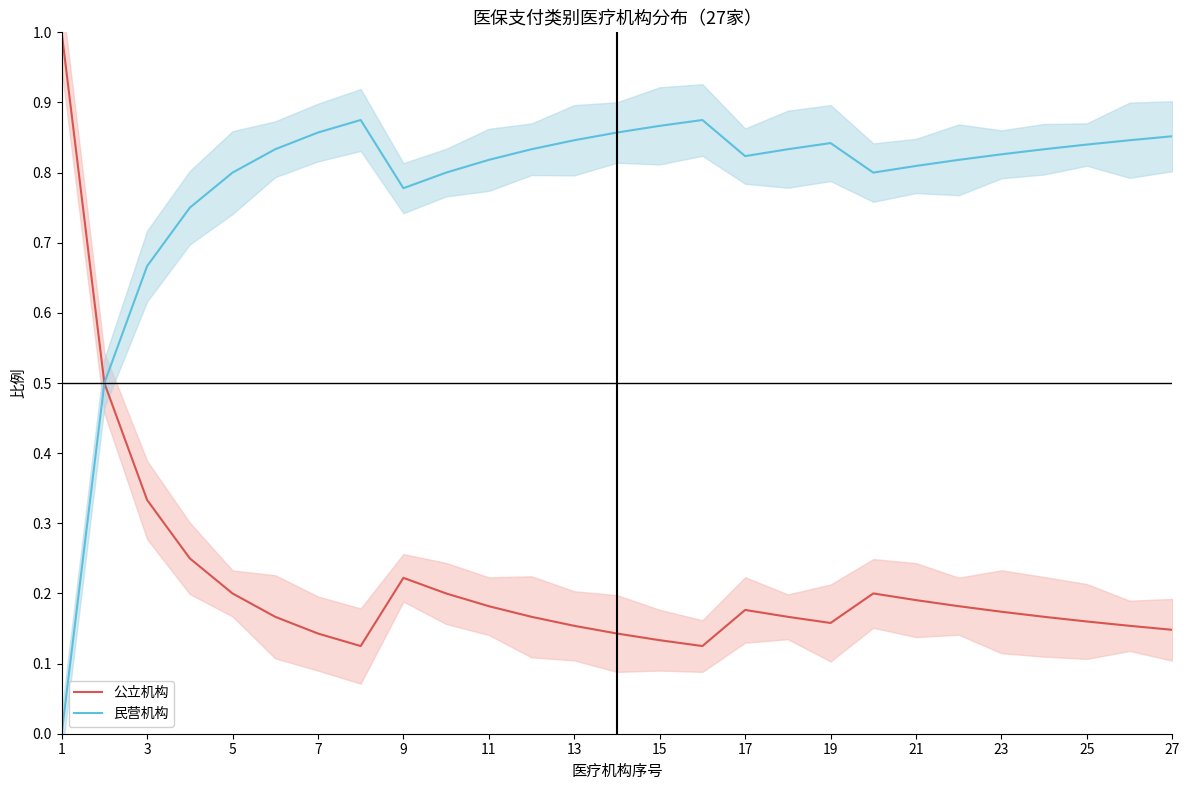

Count the number of categories in the chart.

27